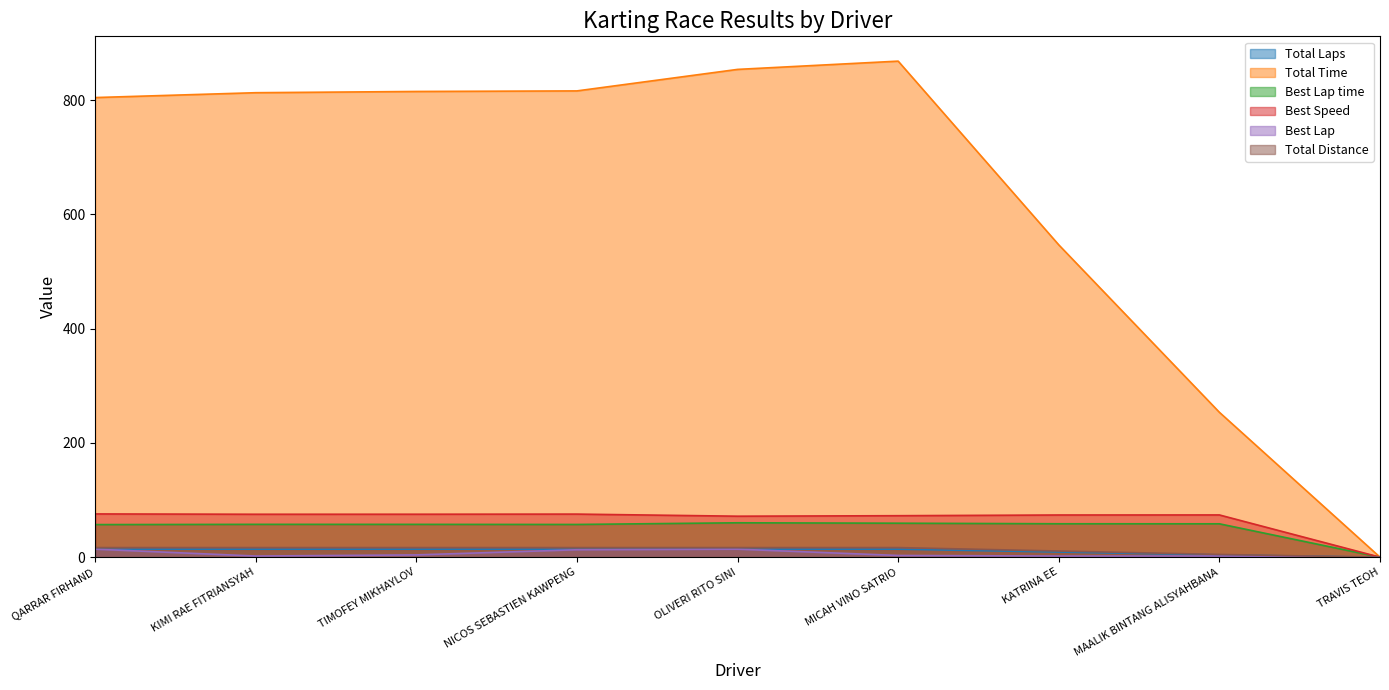

Which series has the largest total across all categories?

Total Time